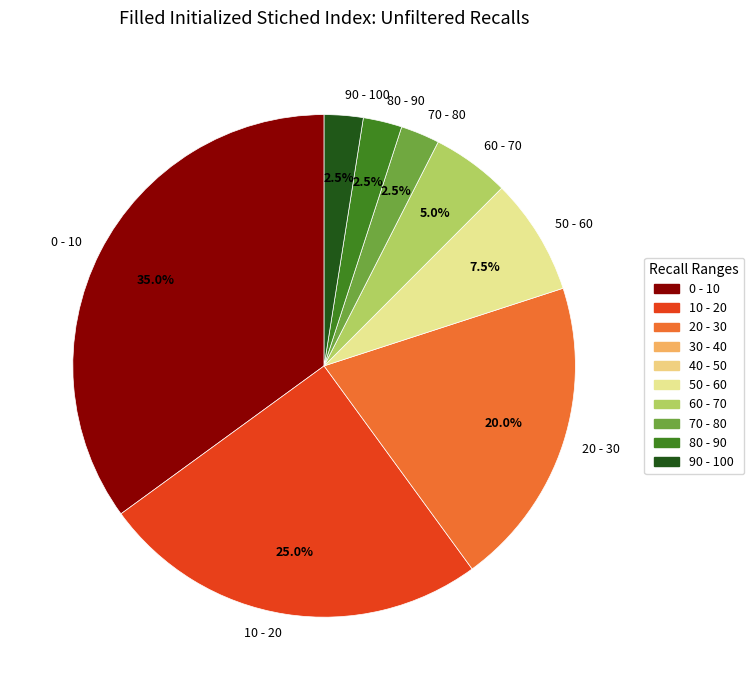

Count the number of slices in the pie.

8